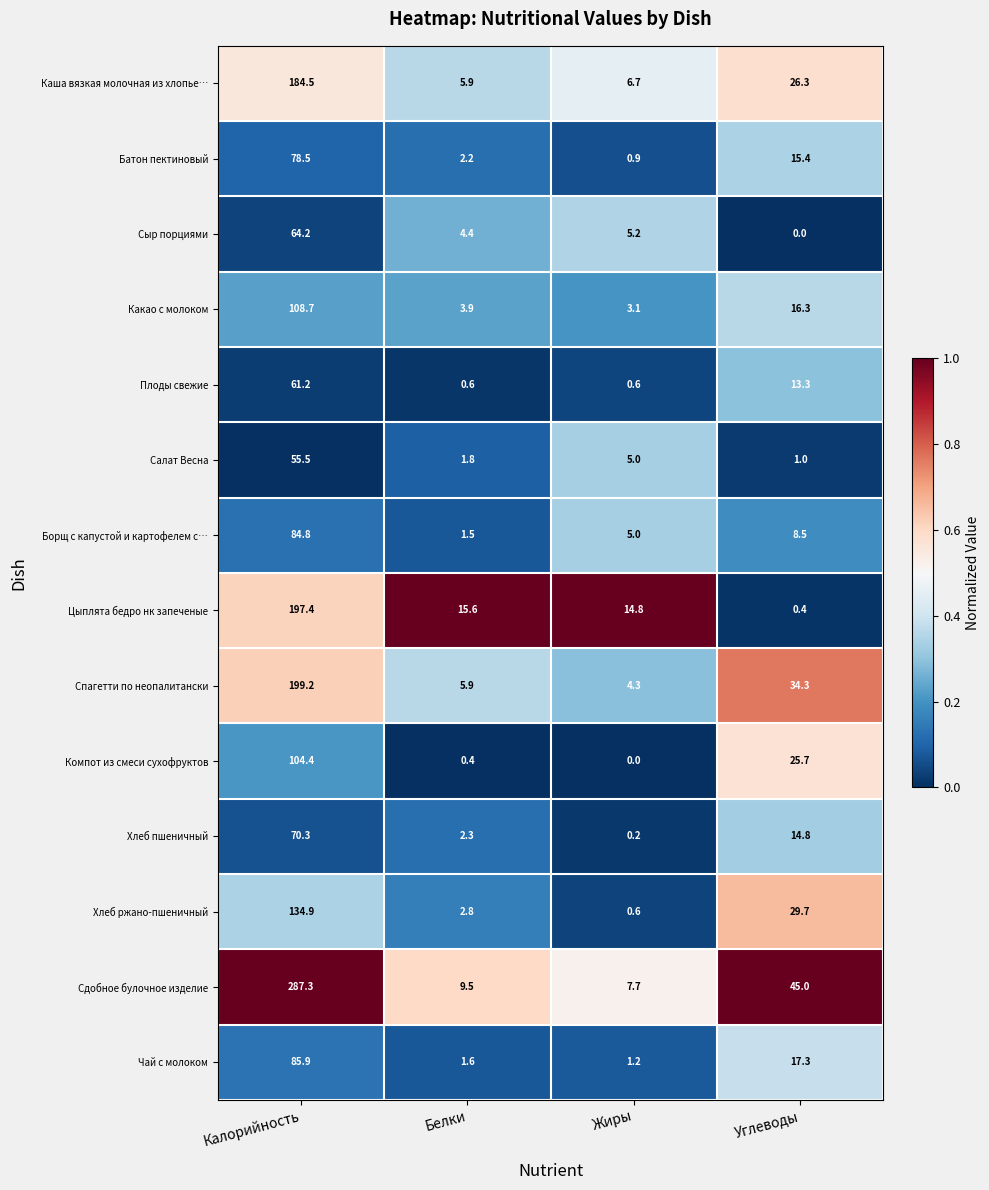

What is the difference between the Какао с молоком values at Жиры and Белки?

0.8